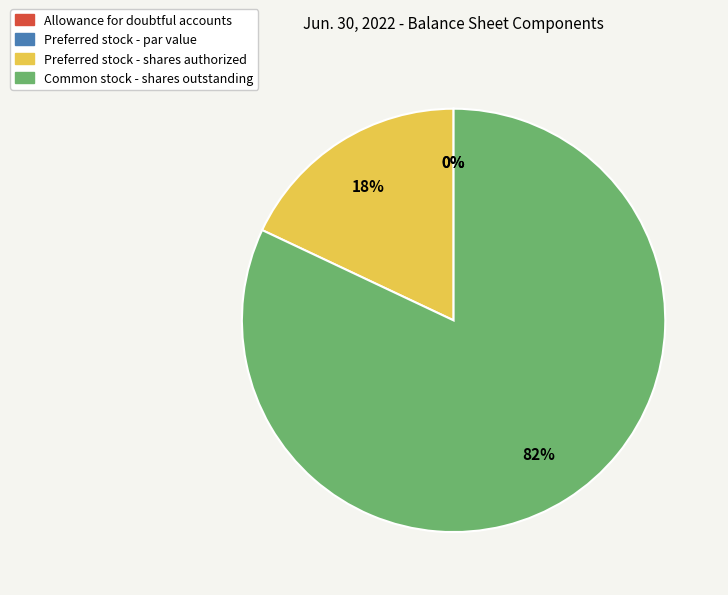

To the nearest percent, what is the average slice percentage?

25%